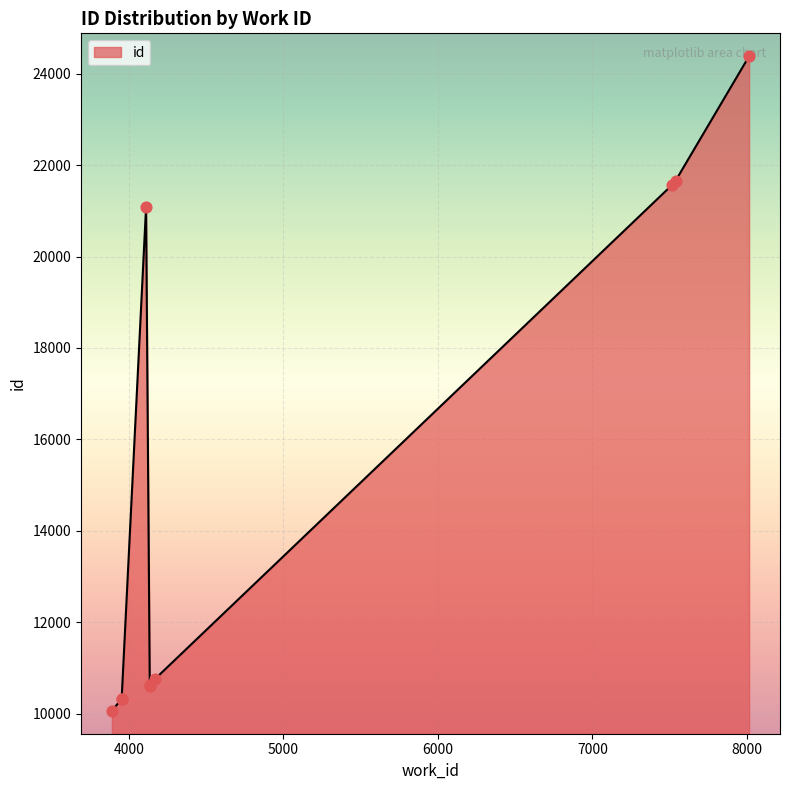

Approximately how many times larger is the value at 4138 compared to 4135?

1.0